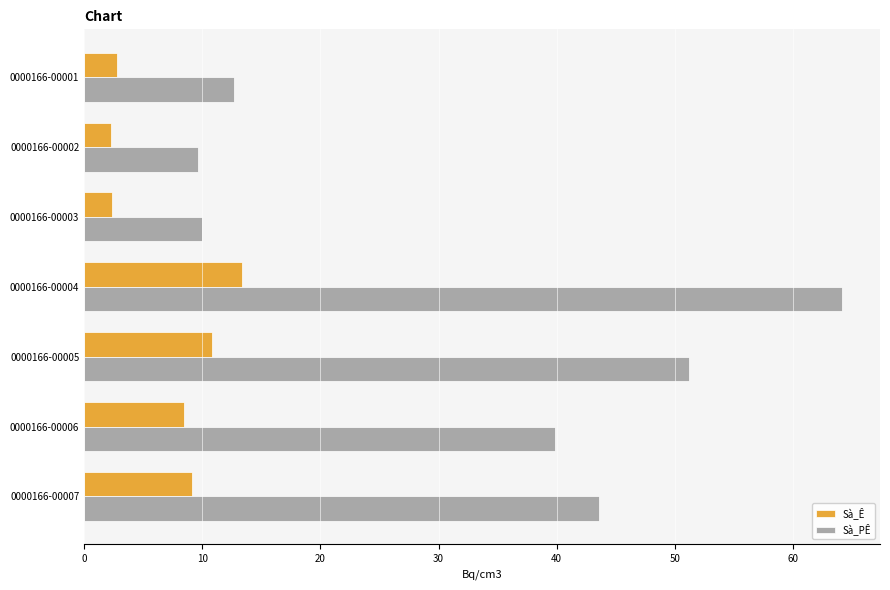

What are all the series names shown in the legend?

Sà_Ê, Sà_PÊ